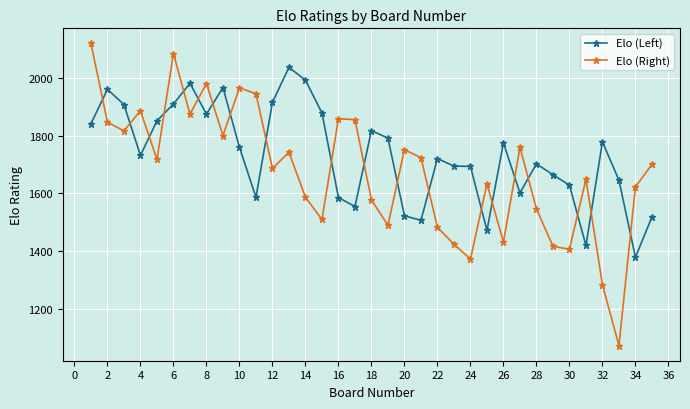

At how many categories does at least one series exceed 1534?

35